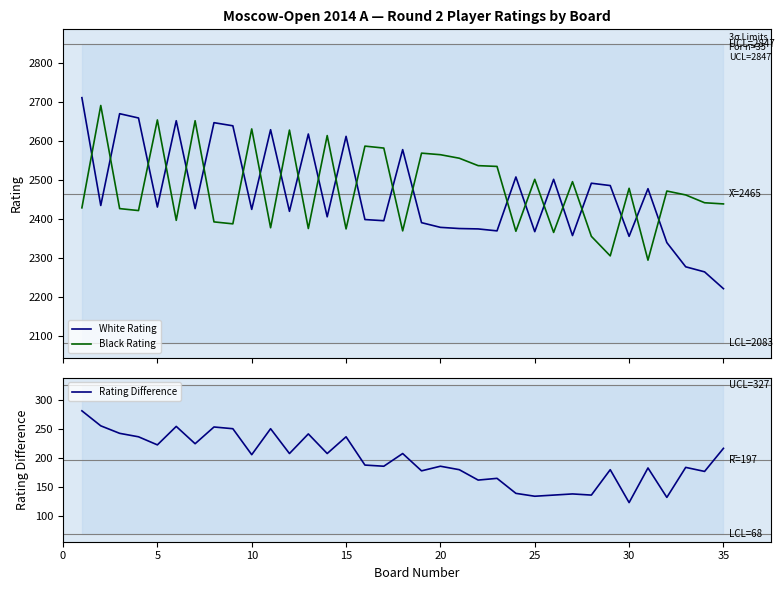

Does the chart have visible grid lines?

No